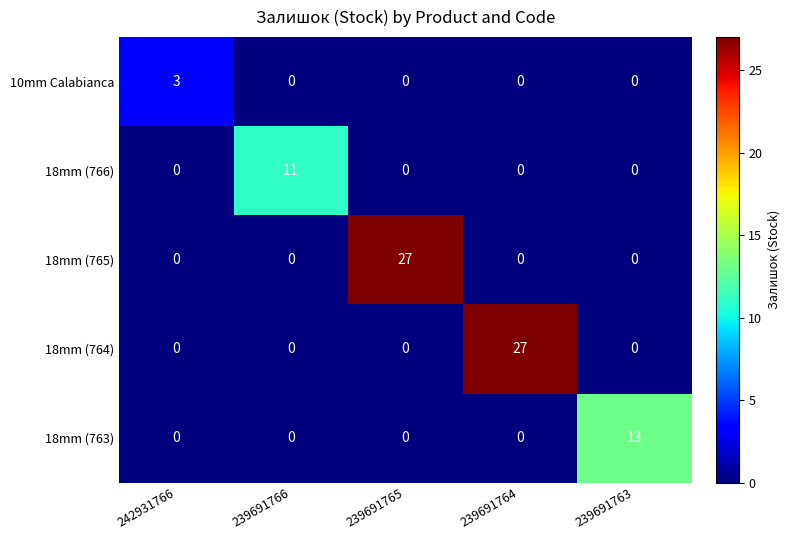

Between 239691766 and 239691764, which series saw the biggest shift?

18mm (764)